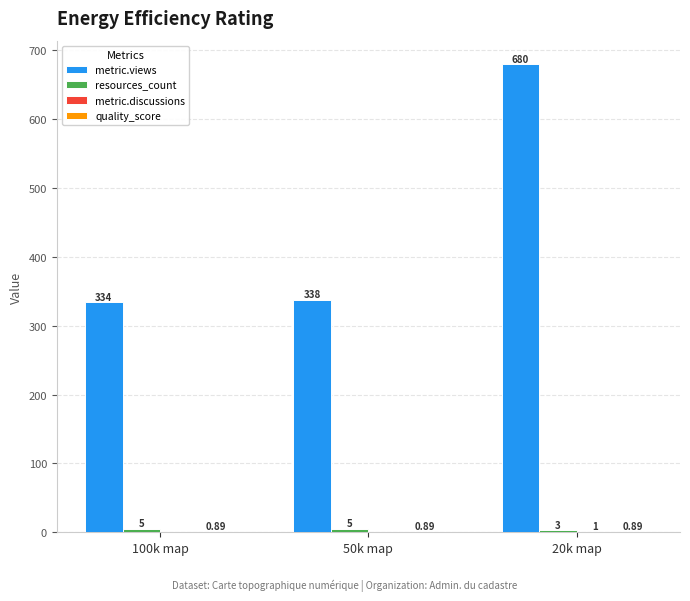

At which category is the sum across all series the highest?

20k map